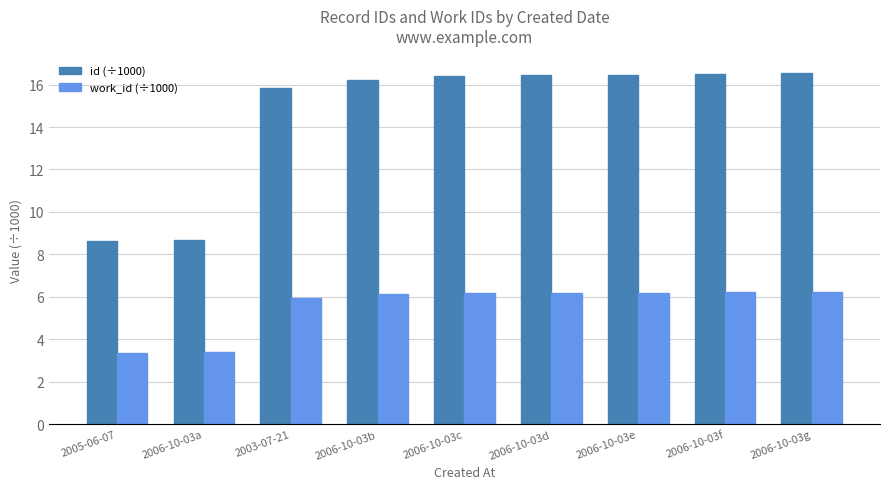

What is the total value across all series at 2006-10-03e?

22.6